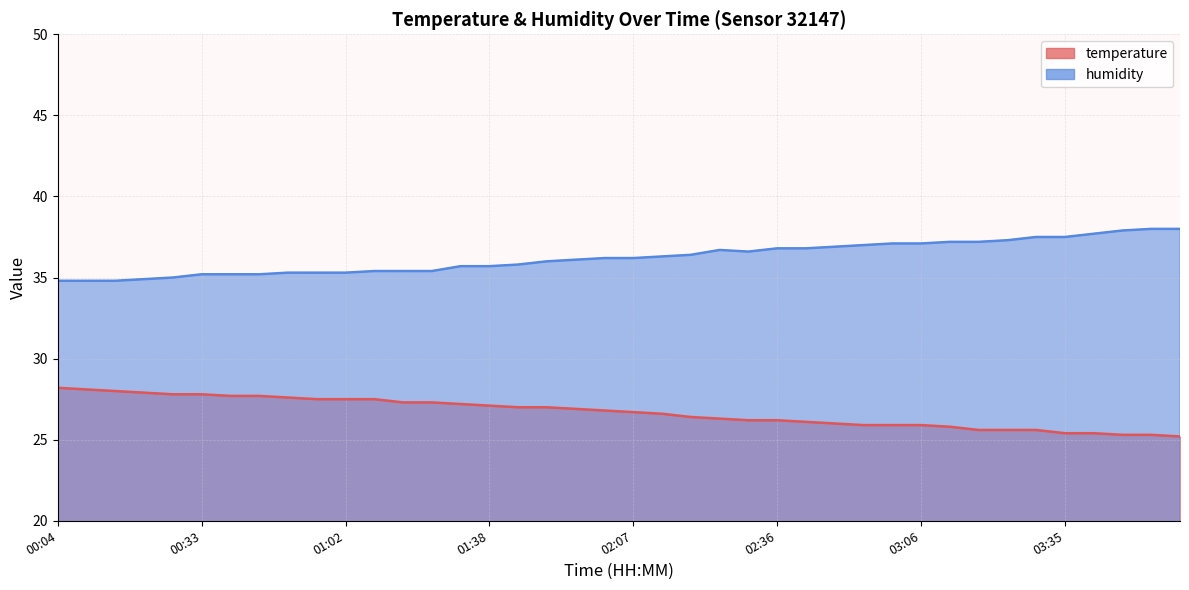

How many values in the temperature series are below 26?

12